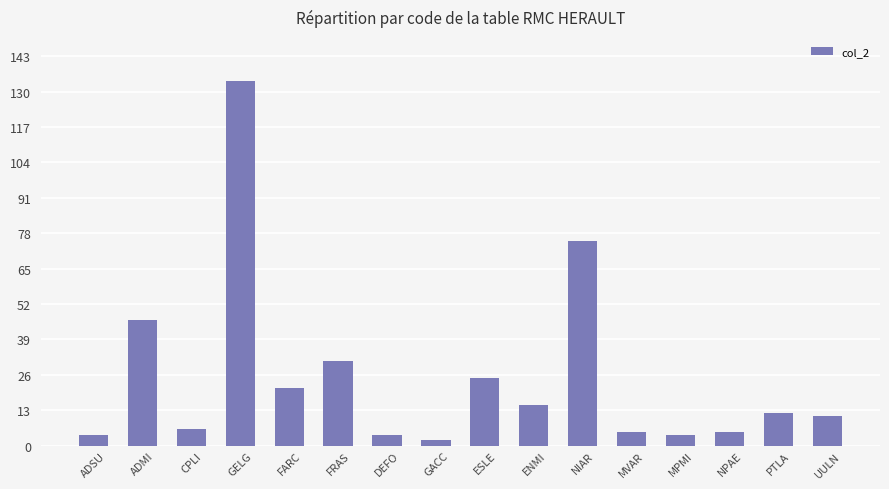

Does the chart contain stacked bars?

No